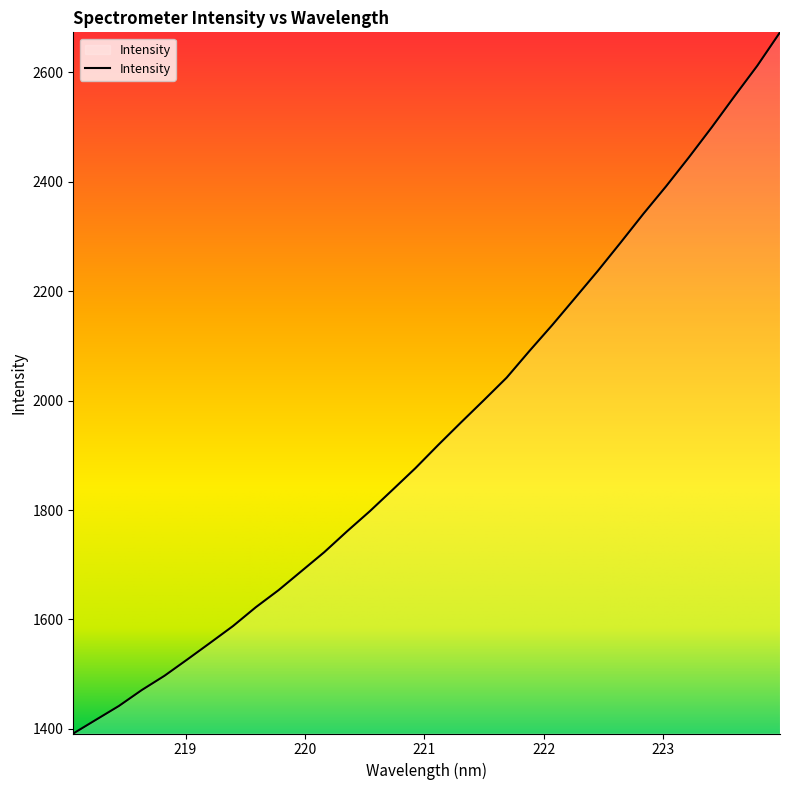

What is the difference between the maximum and minimum values?

1281.3